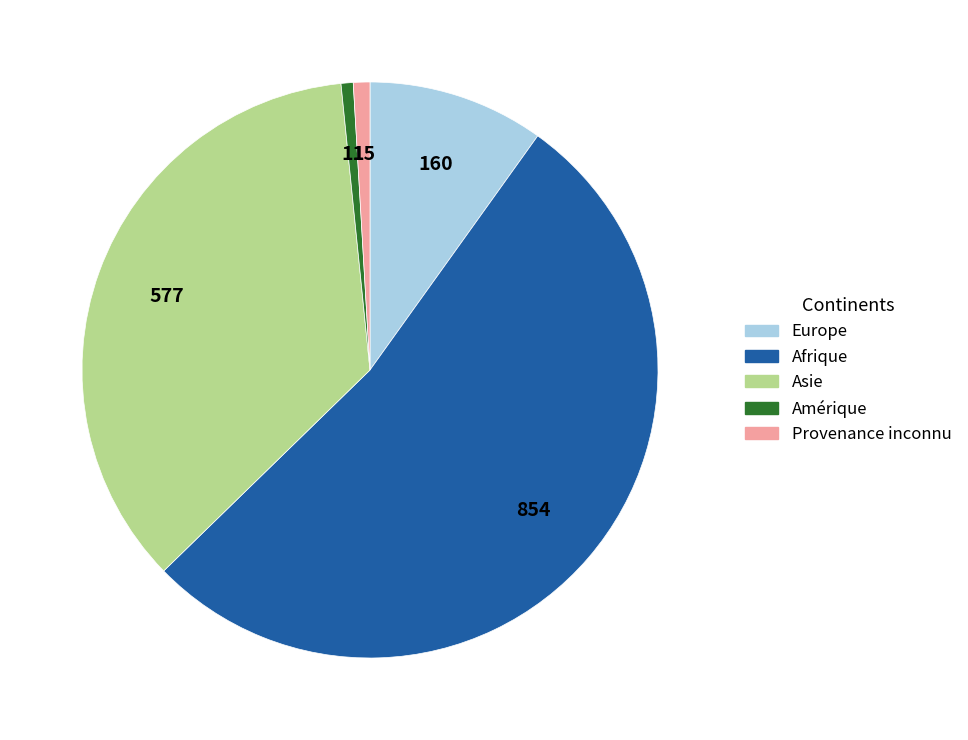

How many slices are in this pie chart?

5